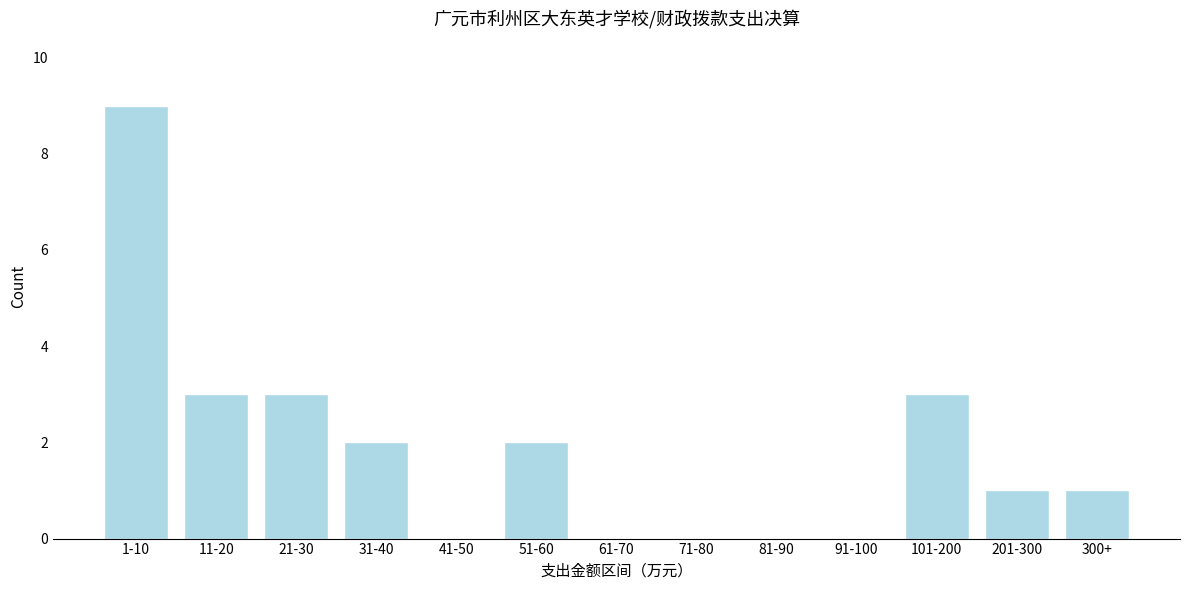

What is the sum of all values?

24